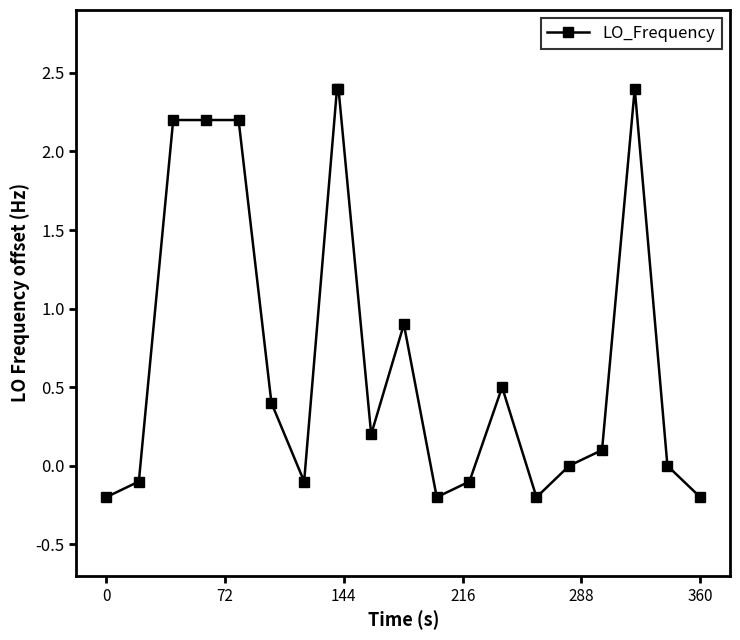

What is the difference between the maximum and minimum values?

2.6